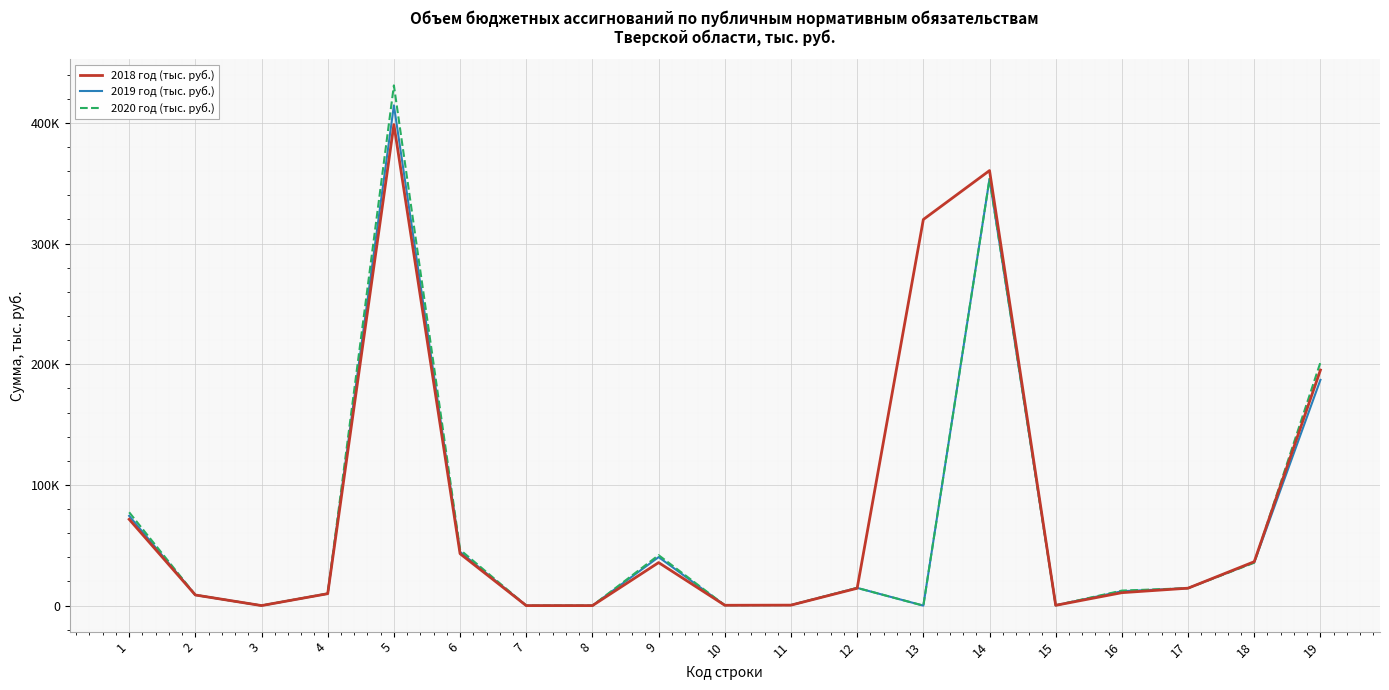

Does the chart have visible grid lines?

Yes